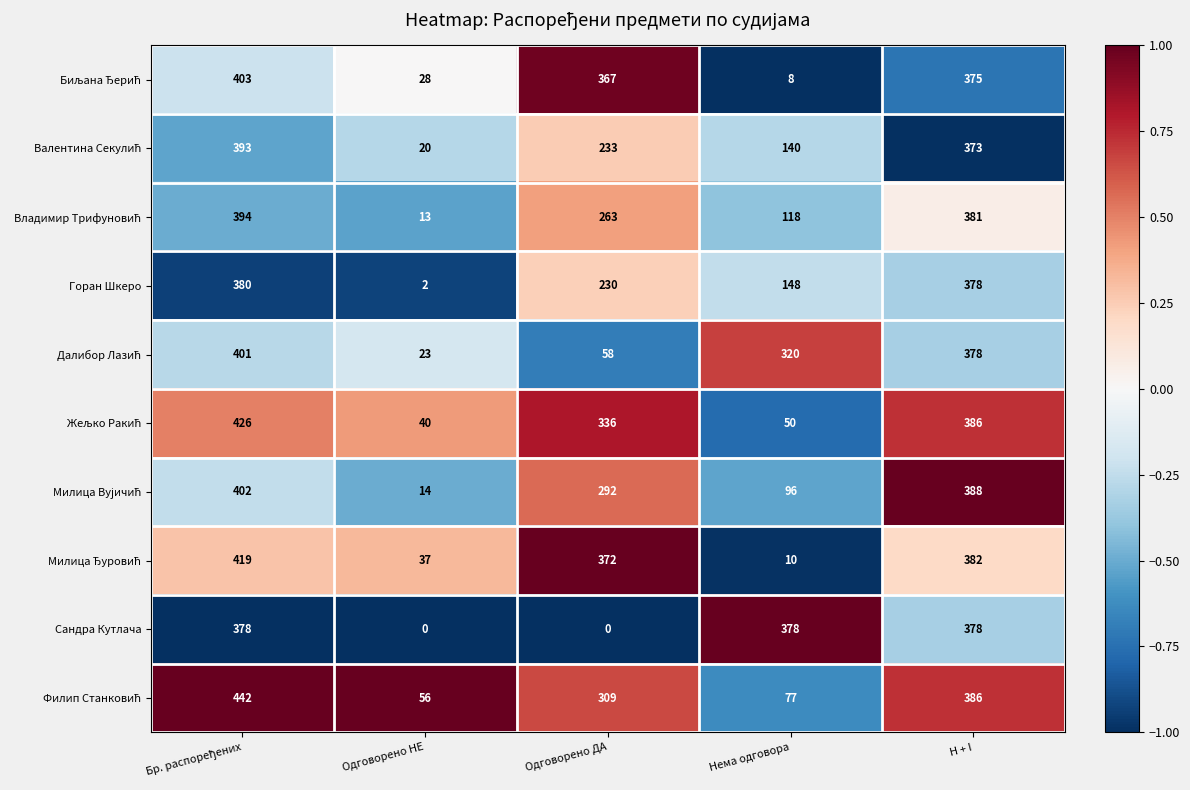

What is the total value across all series at Нема одговора?

1345